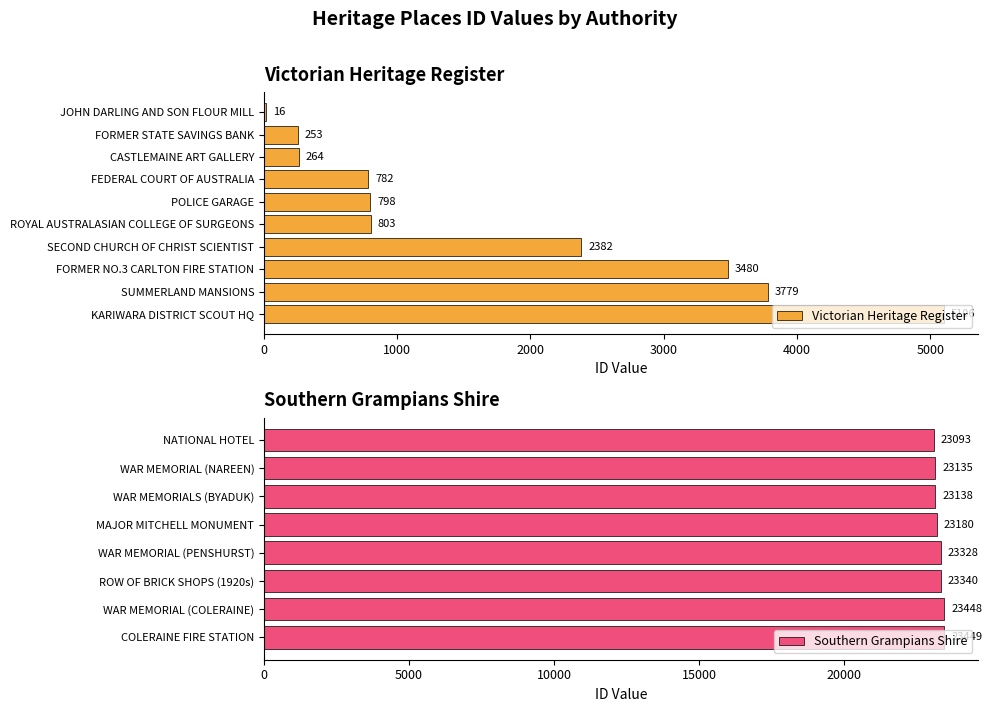

Does the chart contain stacked bars?

No